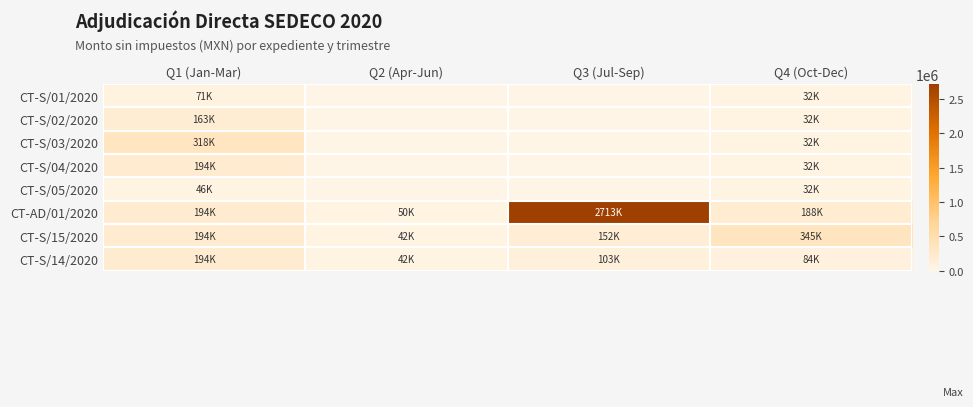

What is the difference between the highest and lowest values at Q2 (Apr-Jun)?

50000.0